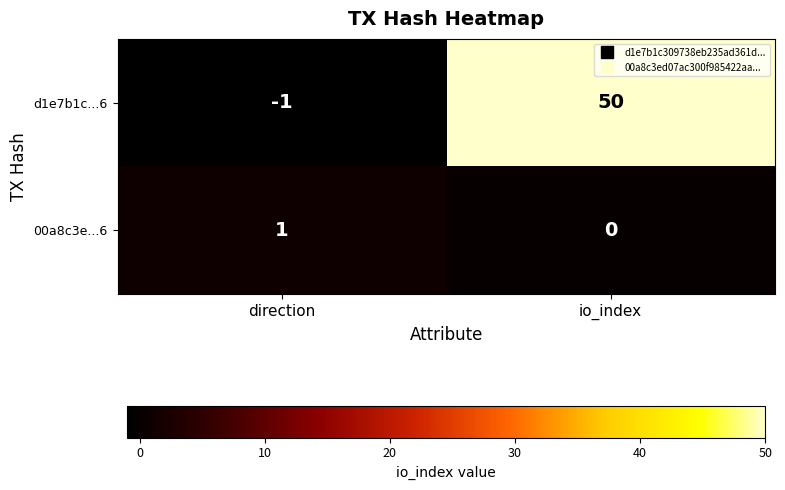

Between direction and io_index, which series saw the biggest shift?

d1e7b1c...6